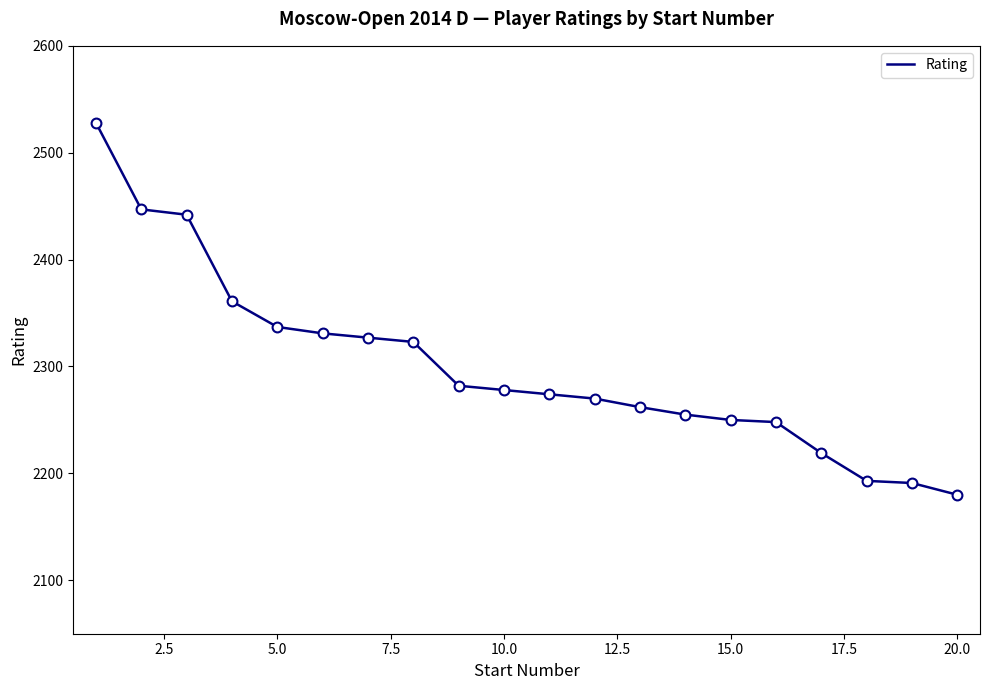

What is the greatest value displayed?

2528